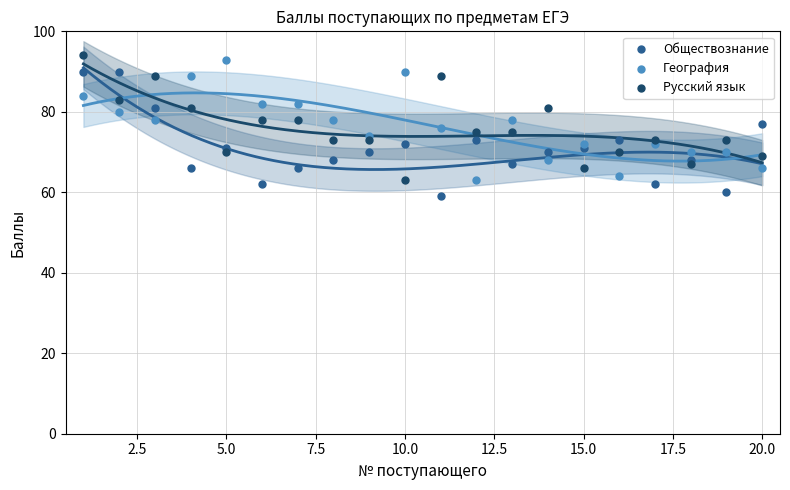

Which series contains the highest Y value?

Русский язык